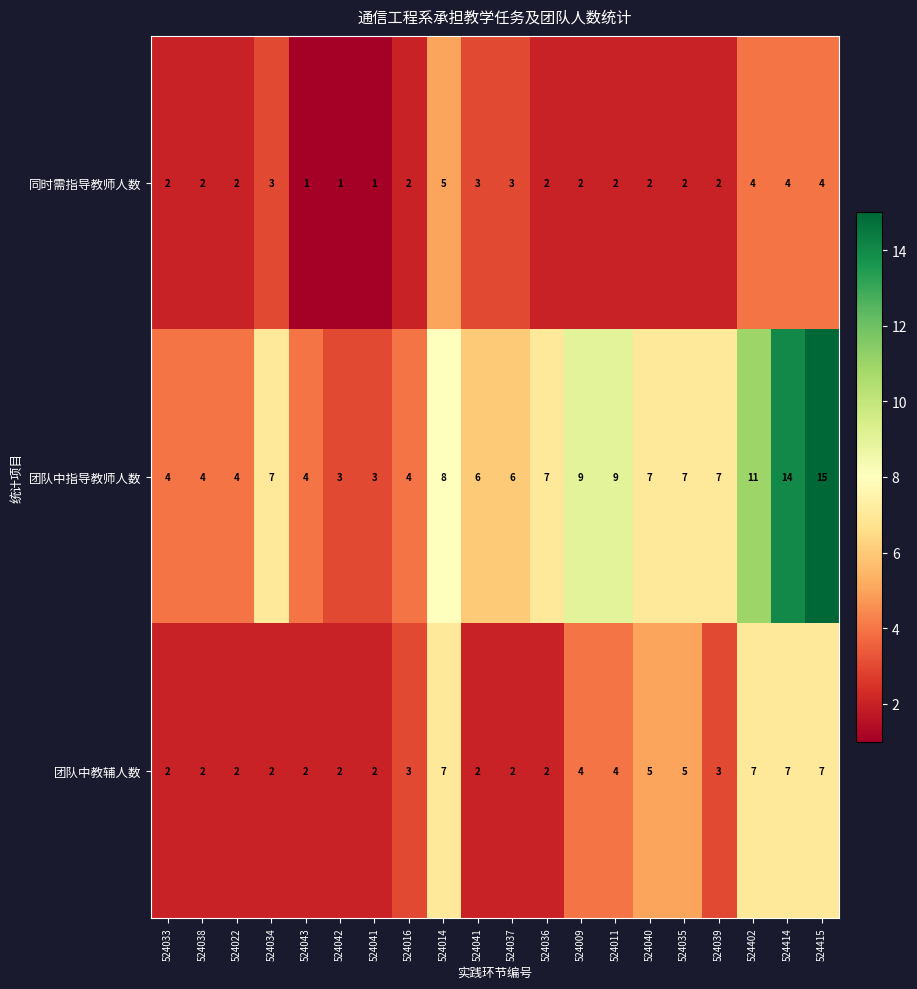

Reading left to right, list all the values displayed in this chart.

同时需指导教师人数: 524033=2	524038=2	524022=2	524034=3	524043=1	524042=1	524041=1	524016=2	524014=5	524041=3	524037=3	524036=2	524009=2	524011=2	524040=2	524035=2	524039=2	524402=4	524414=4	524415=4
团队中指导教师人数: 524033=4	524038=4	524022=4	524034=7	524043=4	524042=3	524041=3	524016=4	524014=8	524041=6	524037=6	524036=7	524009=9	524011=9	524040=7	524035=7	524039=7	524402=11	524414=14	524415=15
团队中教辅人数: 524033=2	524038=2	524022=2	524034=2	524043=2	524042=2	524041=2	524016=3	524014=7	524041=2	524037=2	524036=2	524009=4	524011=4	524040=5	524035=5	524039=3	524402=7	524414=7	524415=7